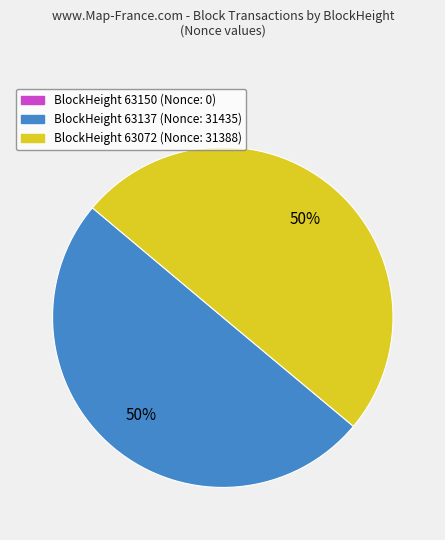

To the nearest percent, what is the average slice percentage?

33%